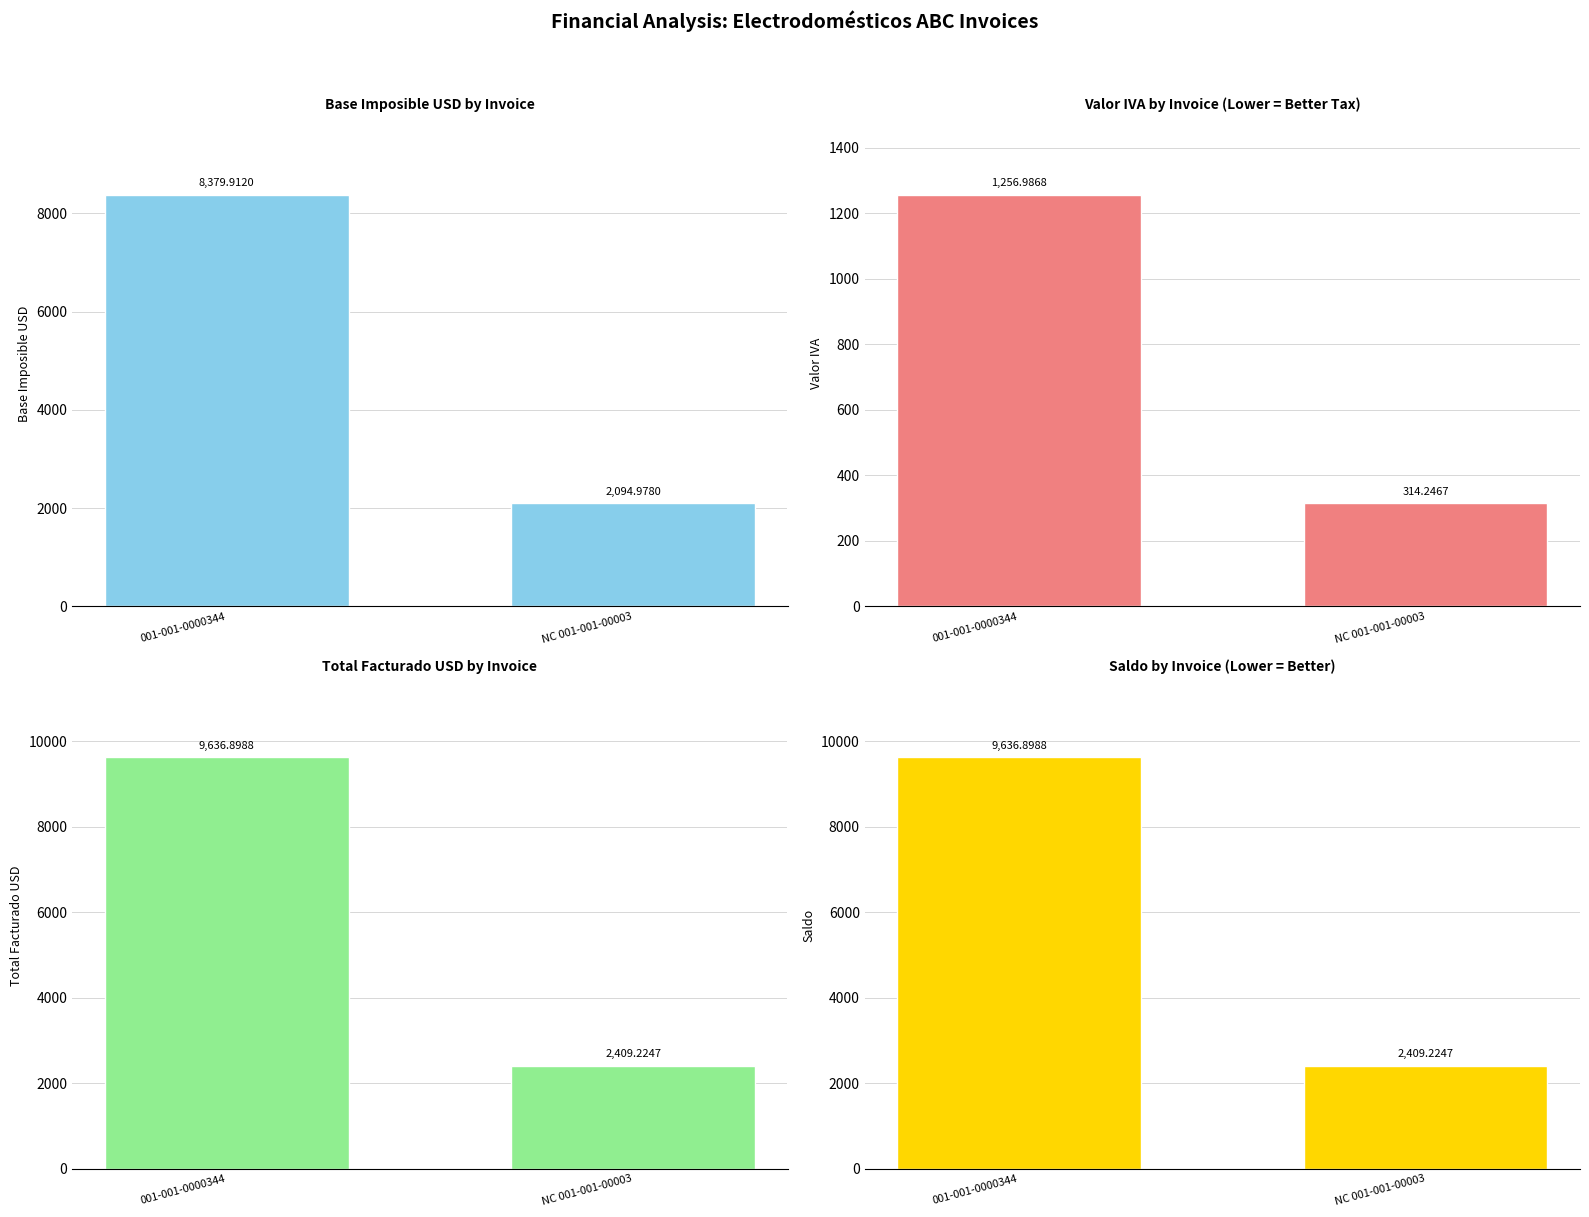

Is it true that Saldo equals 12788.6 at 001-001-0000344?

False